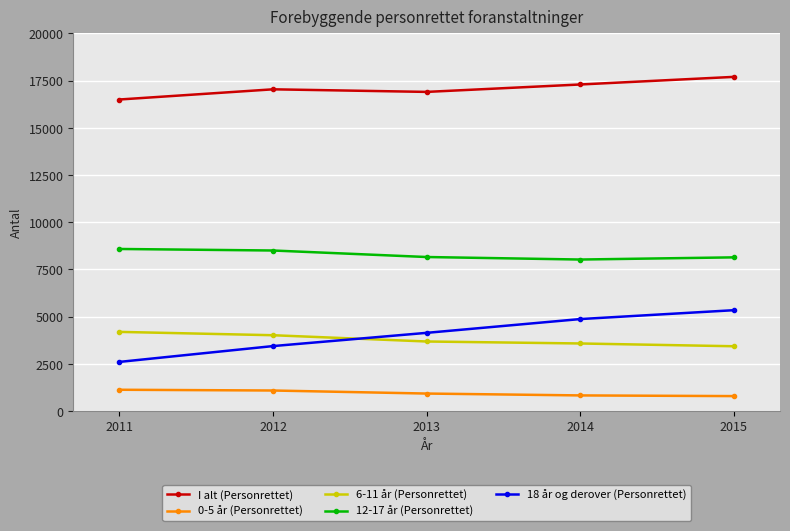

The 12-17 år (Personrettet) series shows 8137 at 2015. True or false?

True